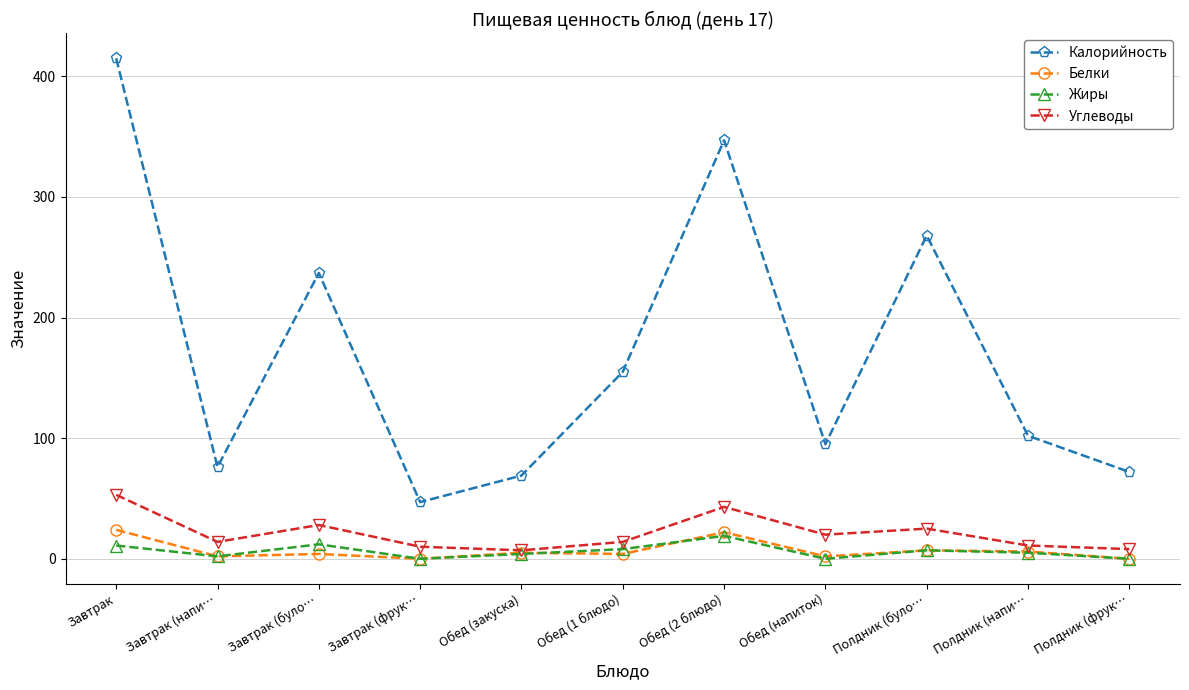

How many data points does each series have?

11